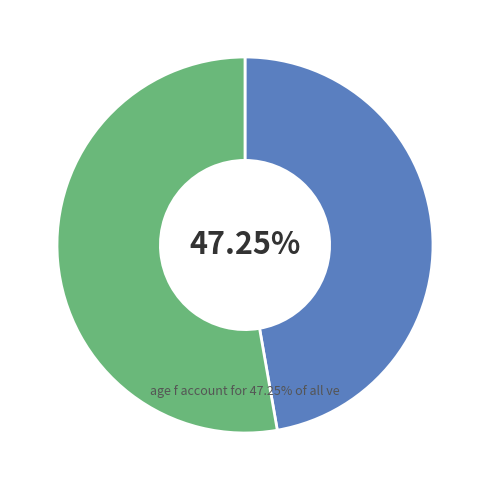

Does any single category account for the majority?

Yes